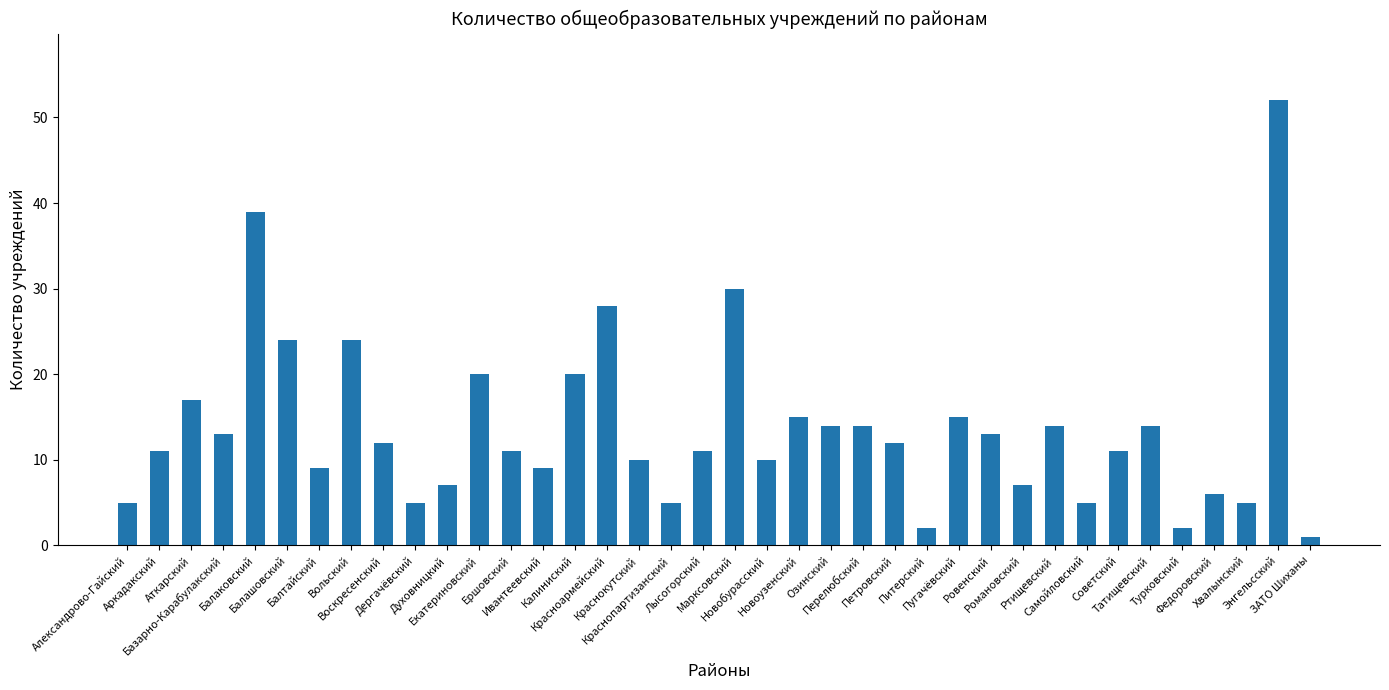

Read the value at Воскресенский, to the nearest 5.

10